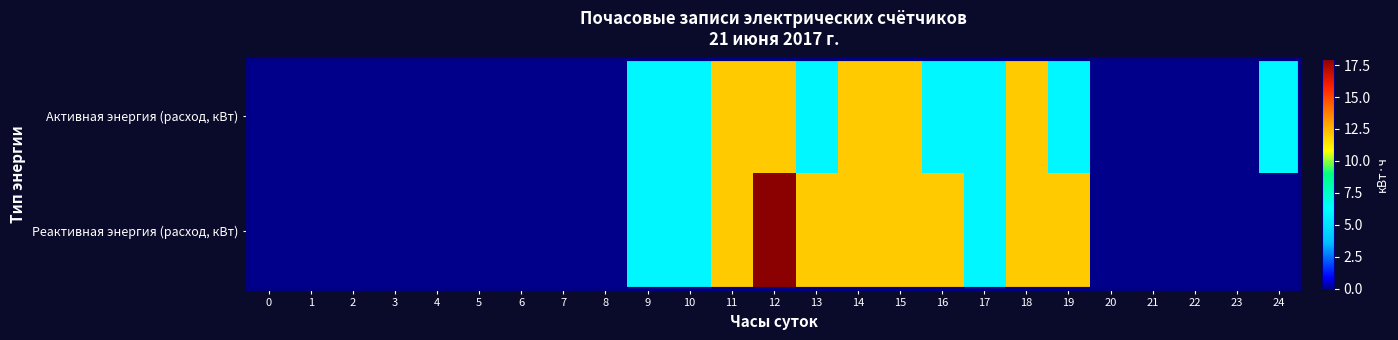

Rank the series at 16 from highest to lowest value.

Реактивная энергия (расход, кВт), Активная энергия (расход, кВт)